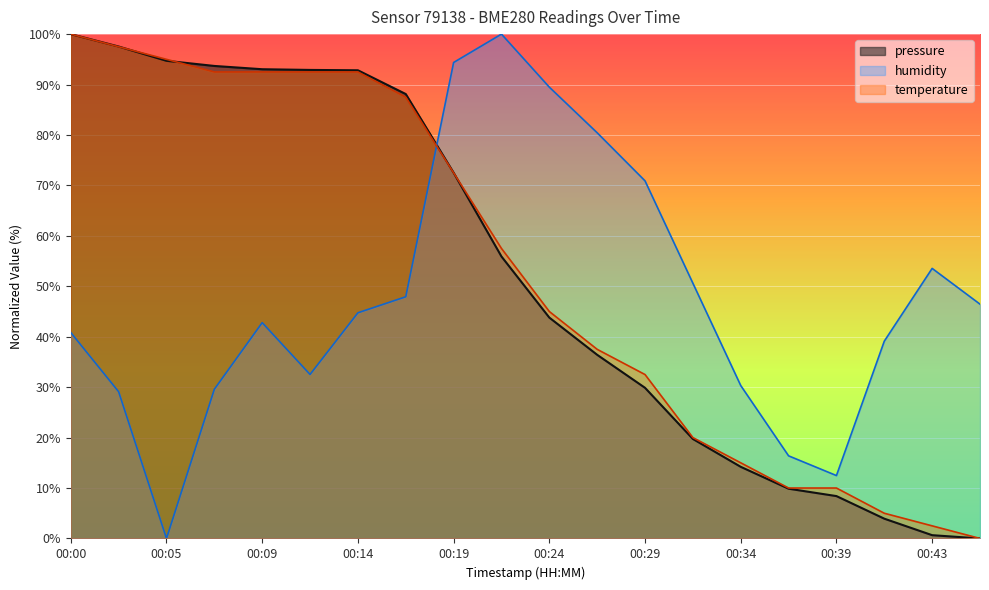

True or false: pressure has more than 1 points higher than both neighbors.

False